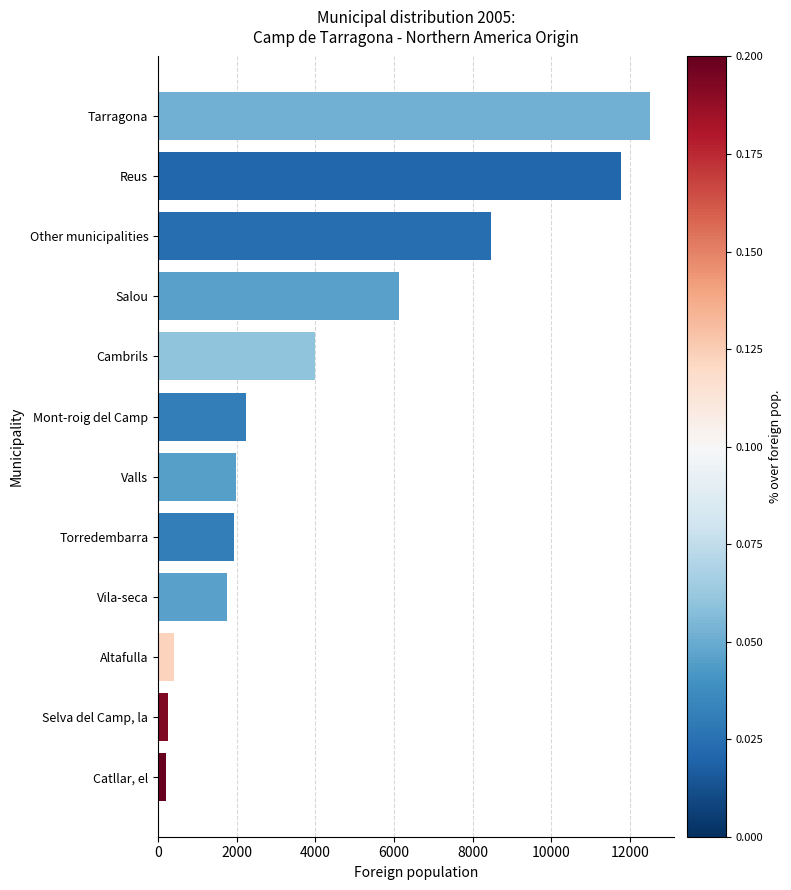

Approximately how many times larger is the value at Reus compared to Salou?

1.9